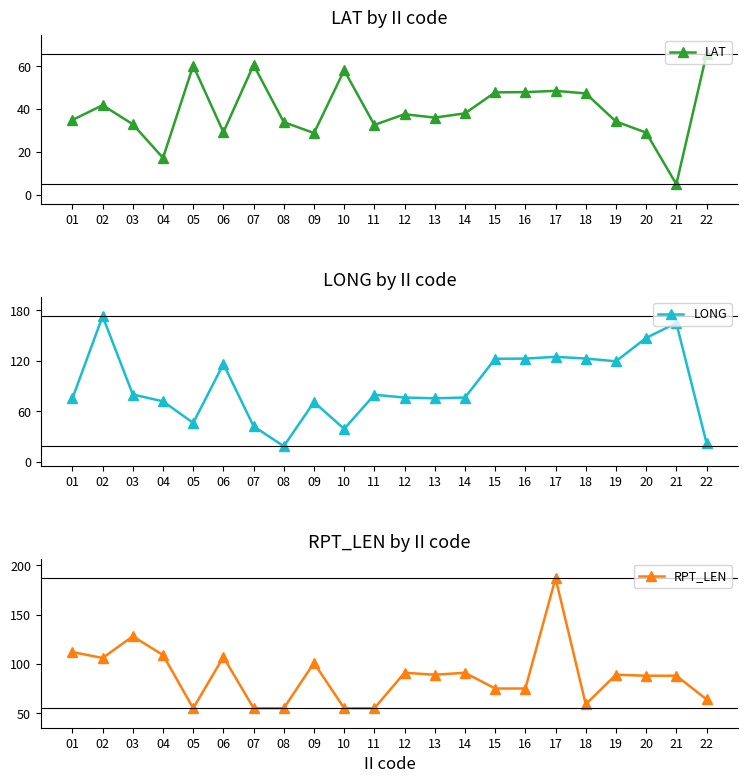

Between 04 and 17, which is larger?

17